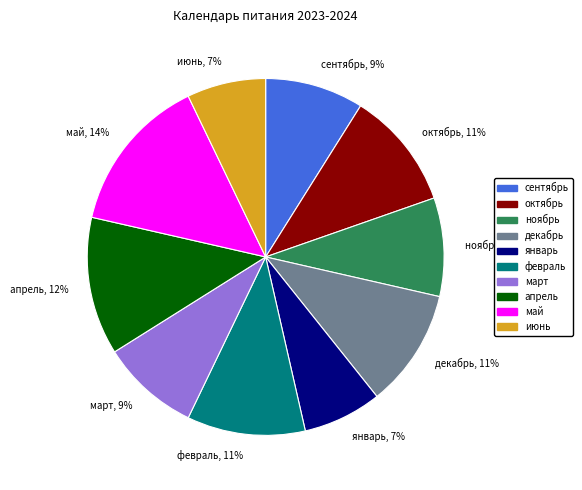

Which slice is the largest?

май